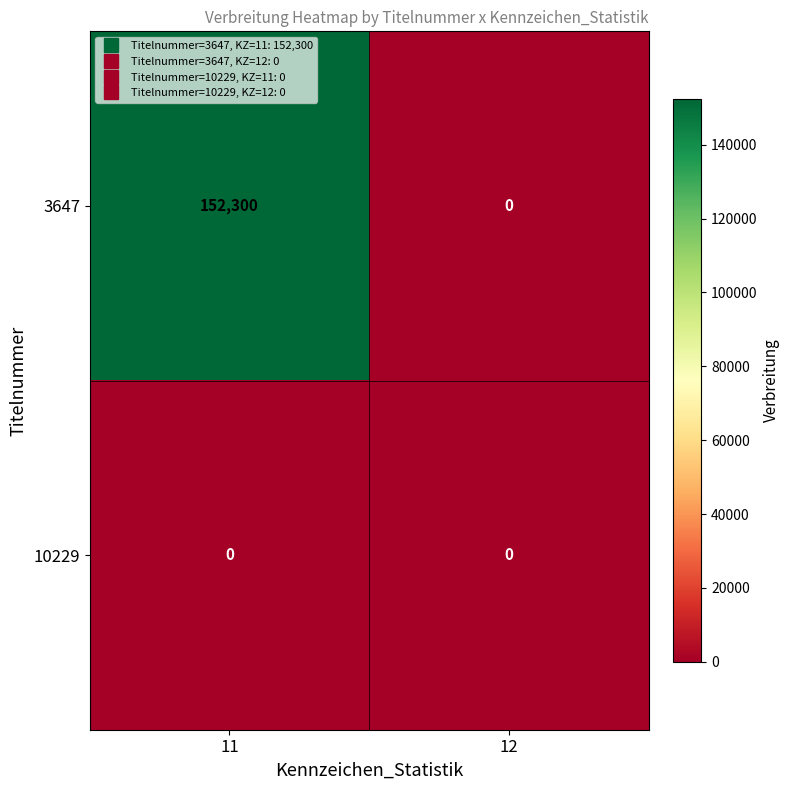

Reading left to right, extract all data points from this chart.

3647: 11=152300	12=0
10229: 11=0	12=0